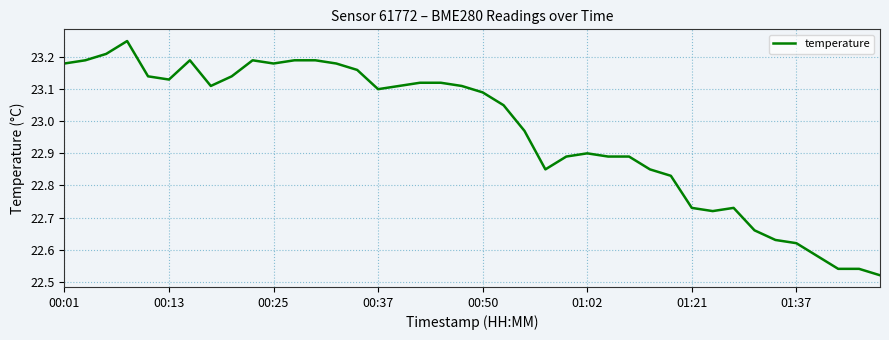

Does the chart have visible grid lines?

Yes